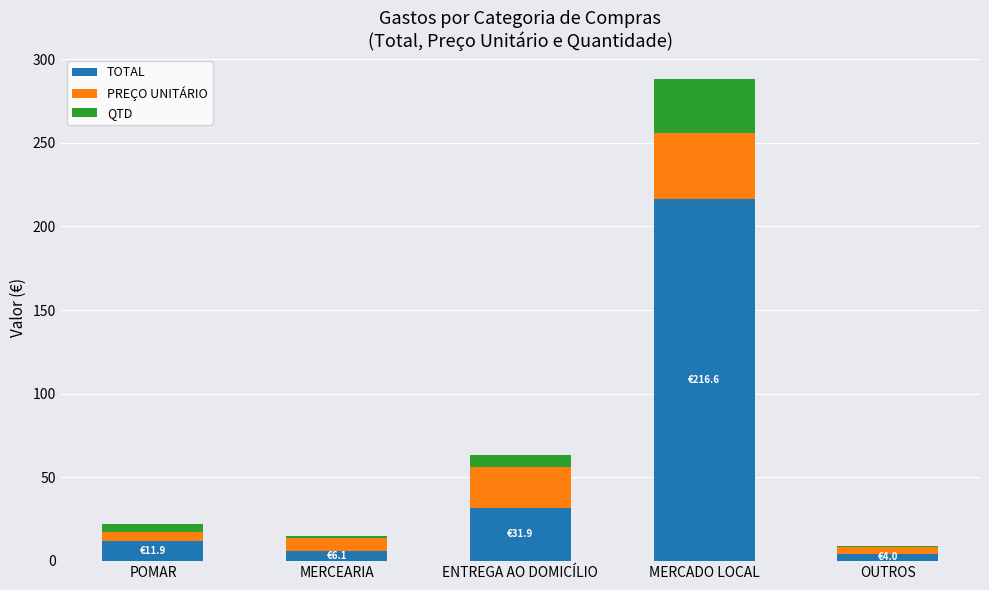

At which category is the sum across all series the highest?

MERCADO LOCAL